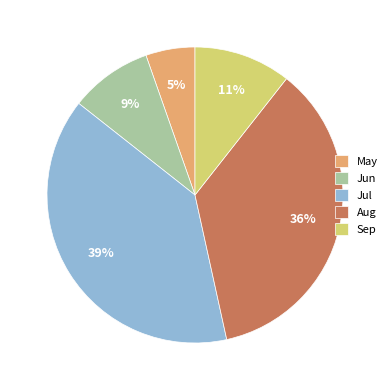

Is there a majority slice in this chart?

No